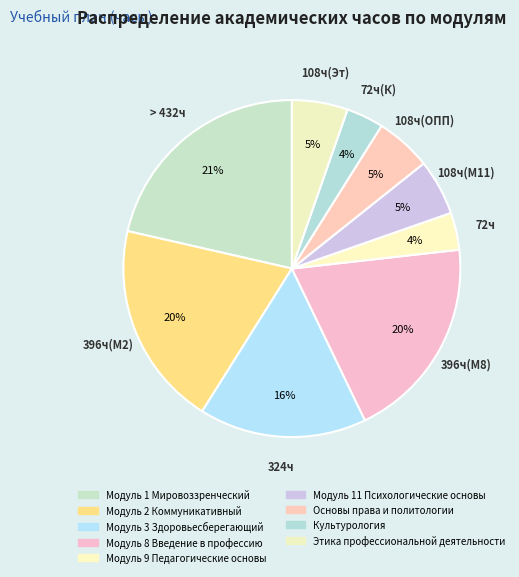

Which category has the biggest portion of the pie?

Модуль 1 Мировоззренческий